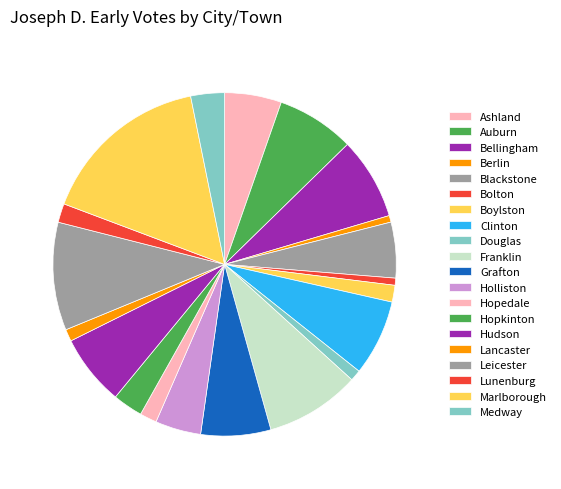

Count the number of slices in the pie.

20